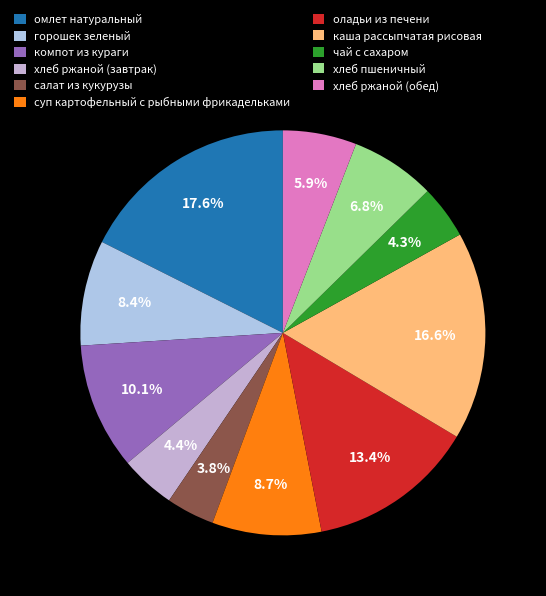

What is the smallest slice in the pie chart?

салат из кукурузы